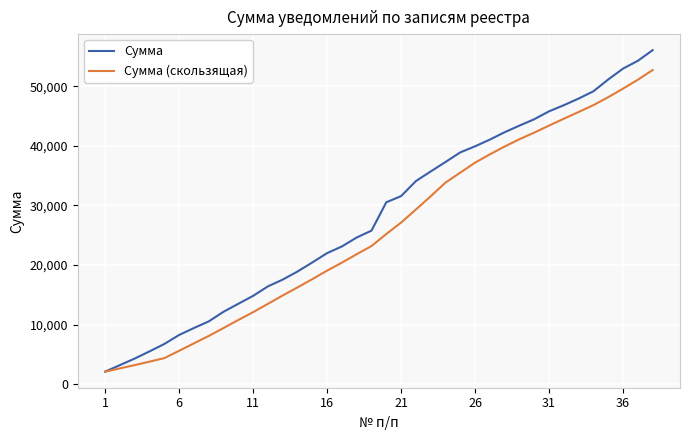

Rank the series by their average value, from highest to lowest.

Сумма, Сумма (скользящая)